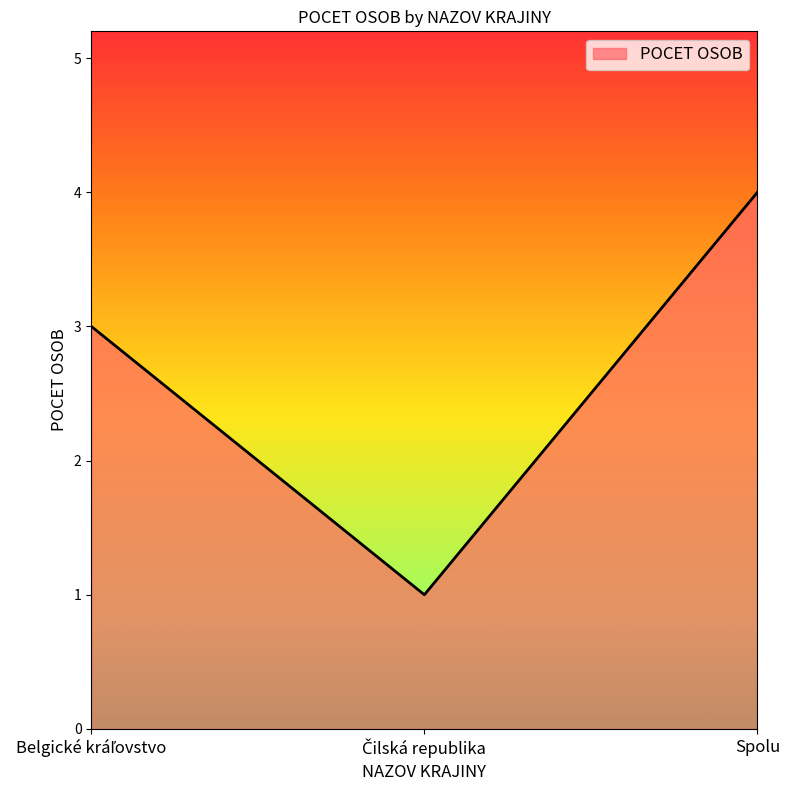

What position from the right is Spolu?

1